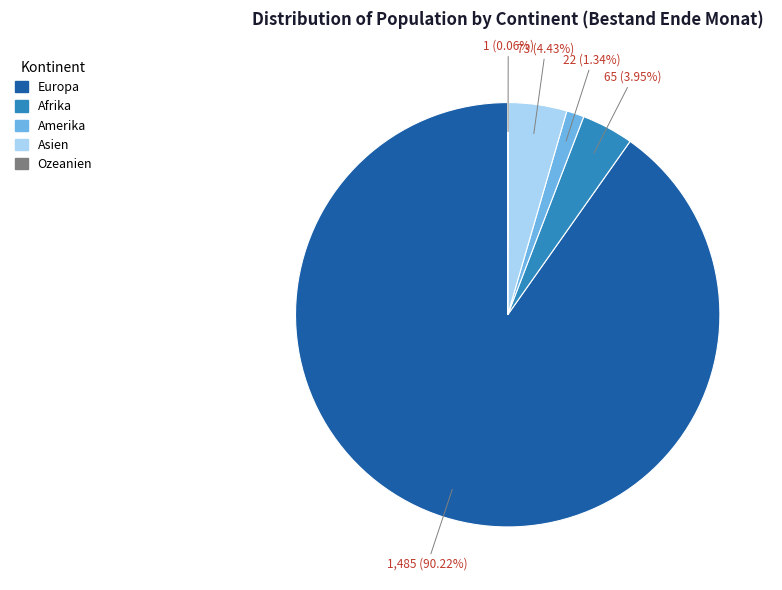

Between Amerika and Afrika, which is larger?

Afrika